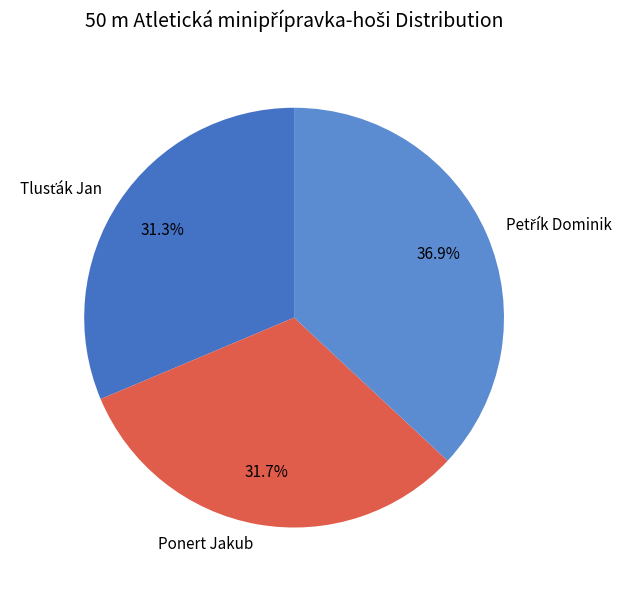

How many segments does this pie chart have?

3